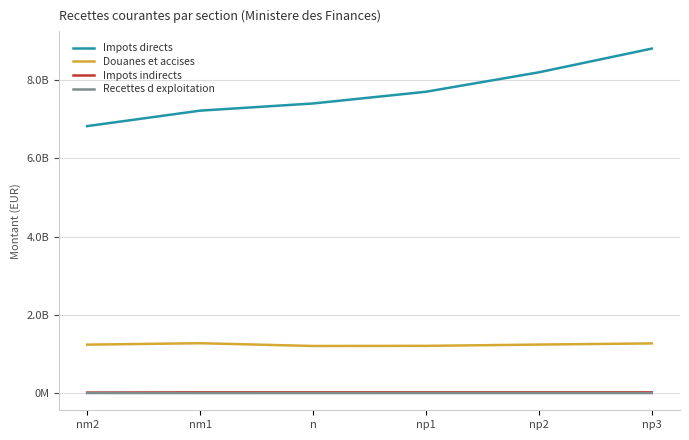

Which category has the highest value across all series?

np3